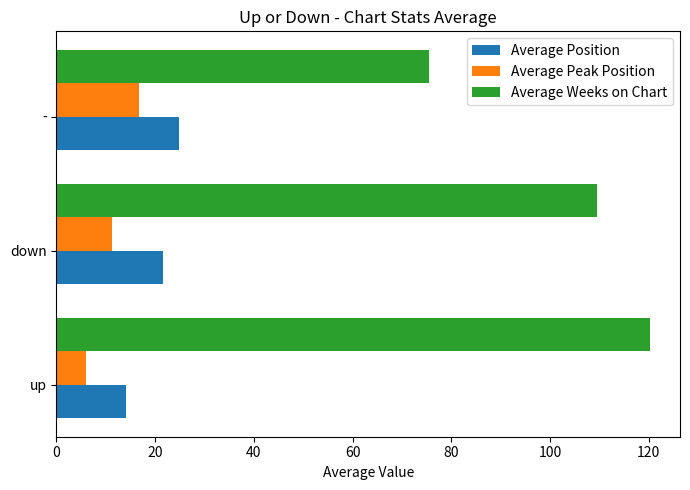

Which series has the largest total across all categories?

Average Weeks on Chart